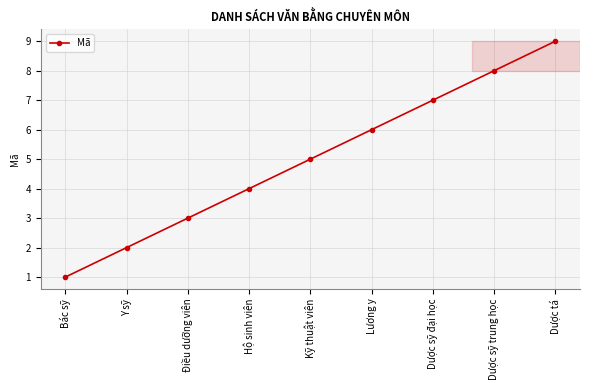

What is the sum of the values at Dược sỹ đại học and Dược tá?

16